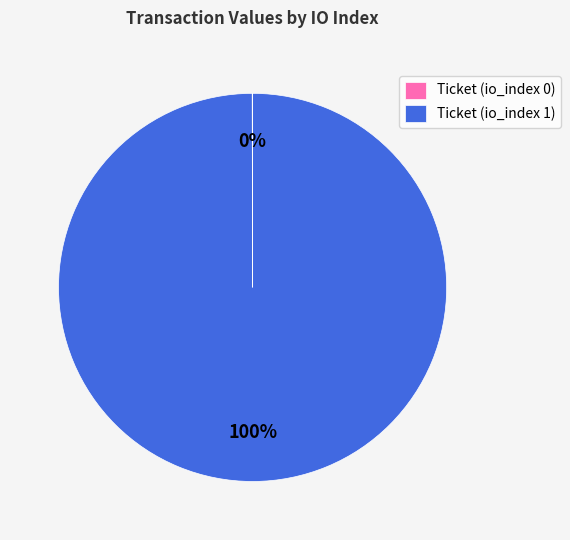

To the nearest percent, what is the average slice percentage?

50%